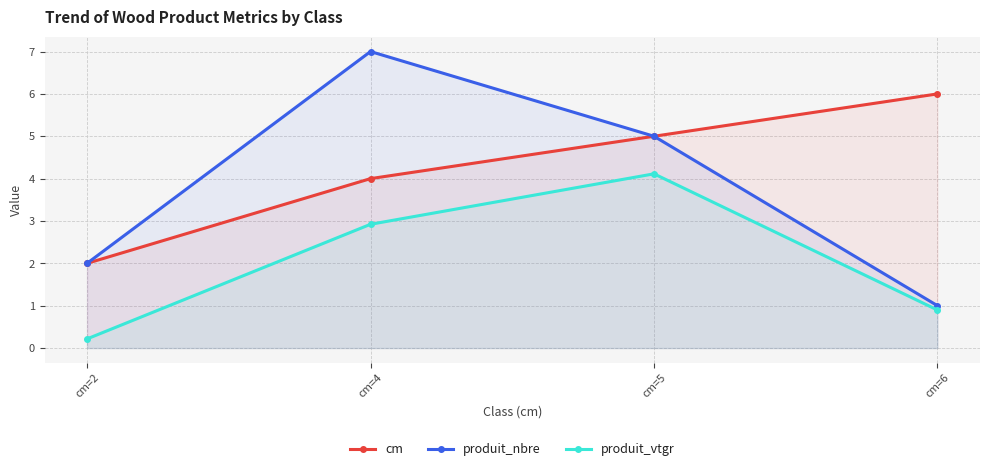

How many lines are shown in the chart?

3